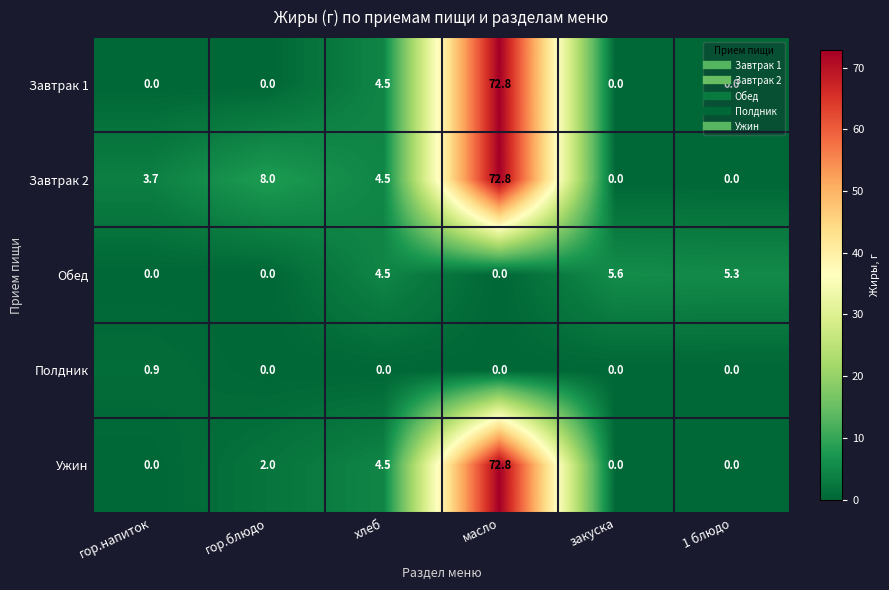

At which label does Обед first exceed 4?

хлеб